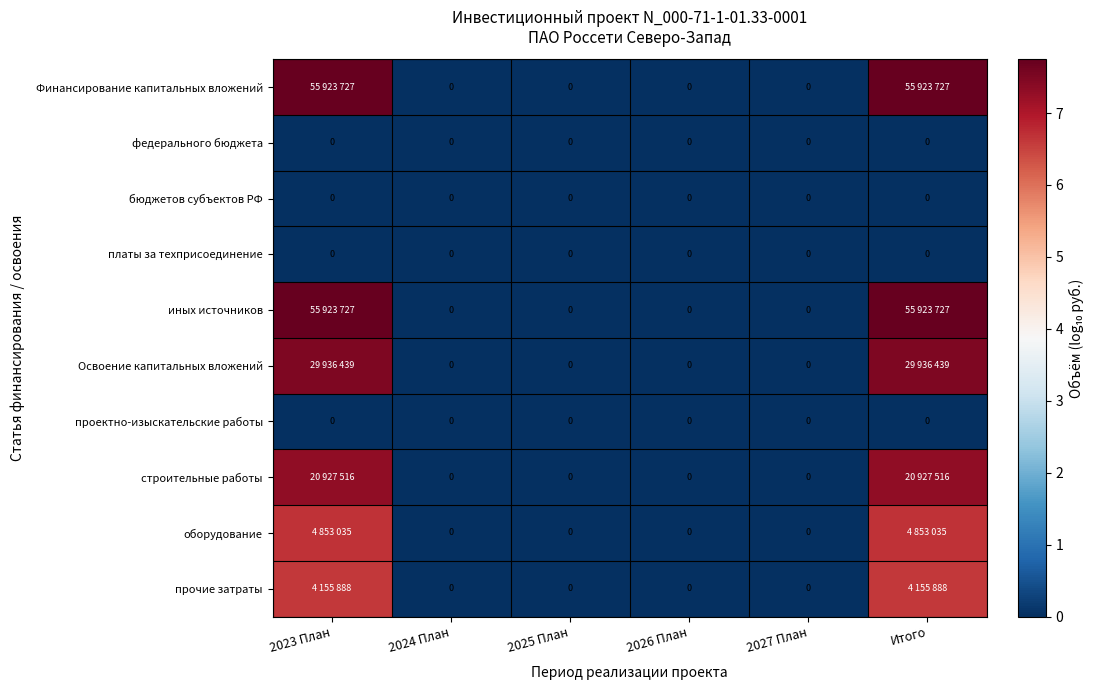

The value of иных источников at 2025 План is 0.0. True or false?

True